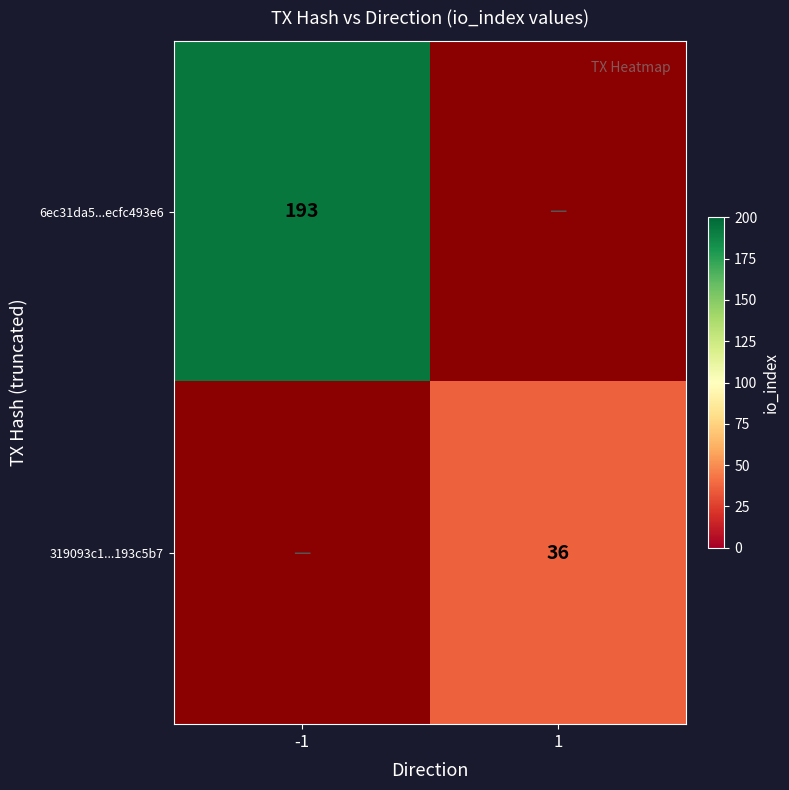

Which category has the lowest value across all series?

1